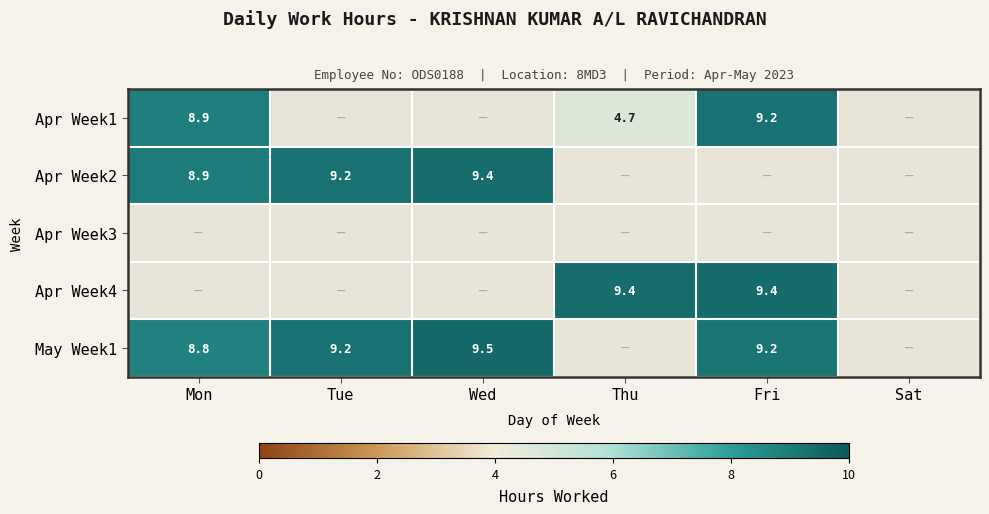

The Apr Week2 series shows 9.4 at Wed. True or false?

True